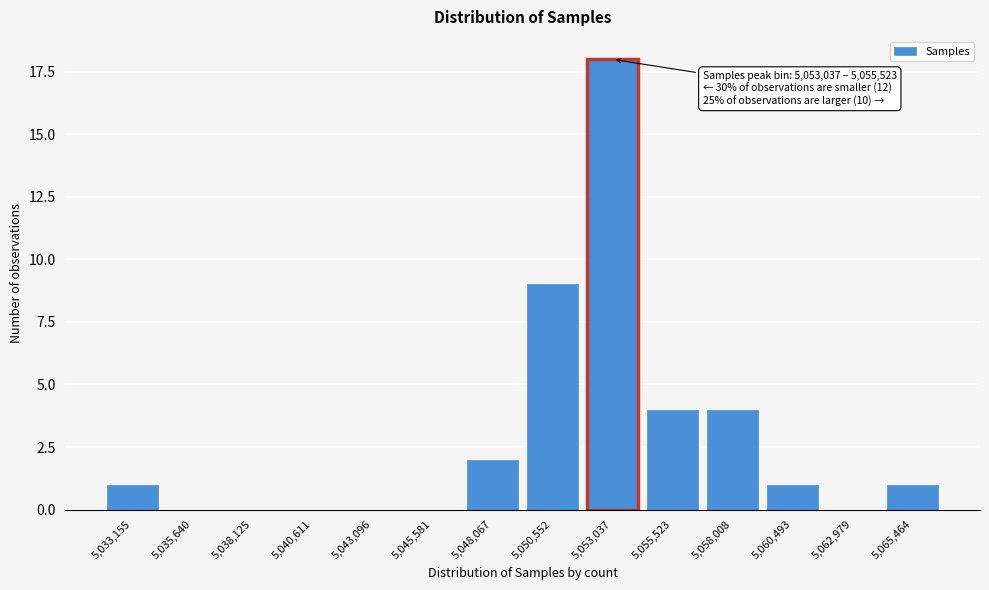

Reading left to right, transcribe all the data shown in this chart.

5,033,155=1	5,035,640=0	5,038,125=0	5,040,611=0	5,043,096=0	5,045,581=0	5,048,067=2	5,050,552=9	5,053,037=18	5,055,523=4	5,058,008=4	5,060,493=1	5,062,979=0	5,065,464=1